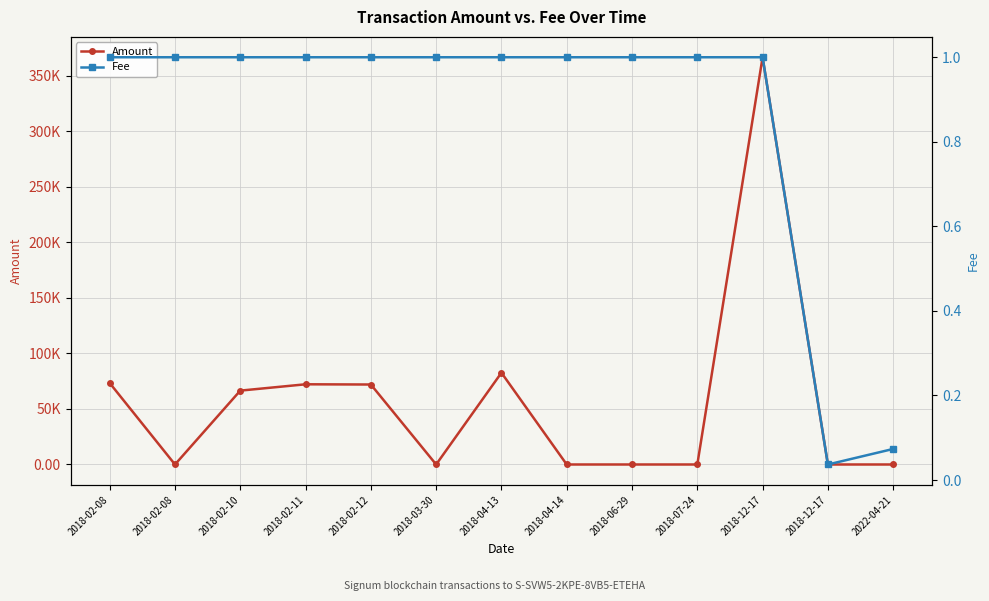

In Amount, how many points are lower than both neighbors (excluding endpoints)?

3